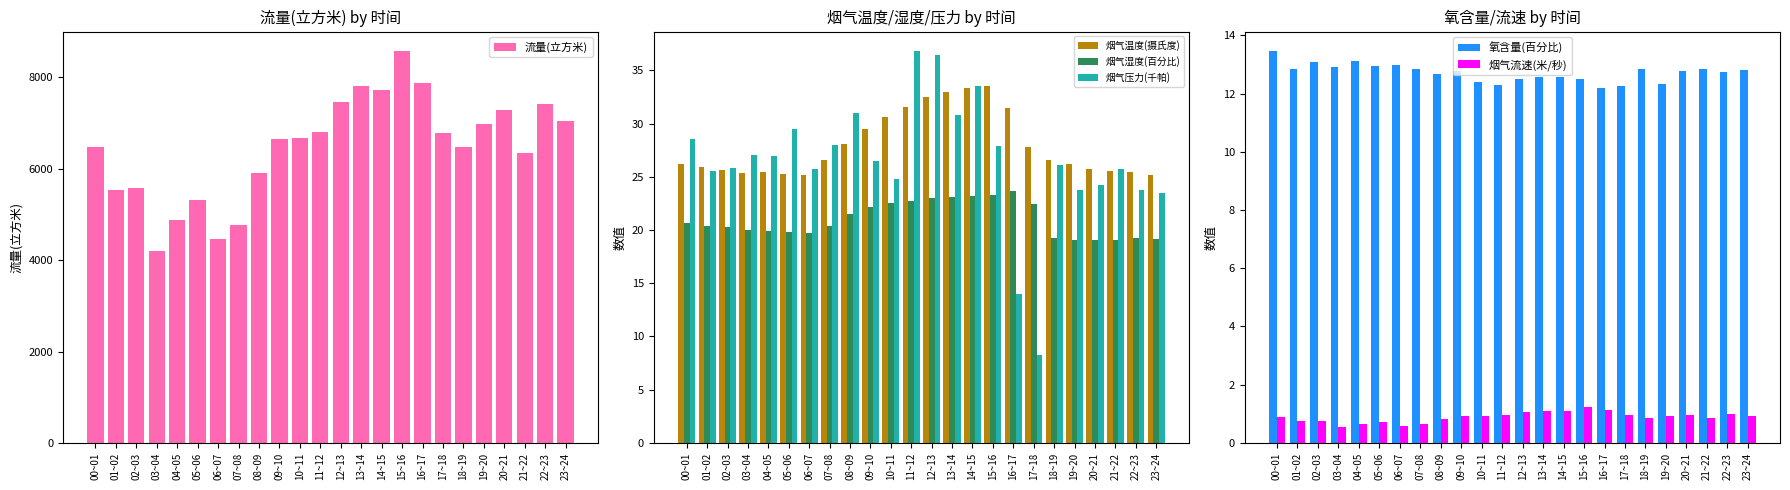

Rank the categories by 烟气温度(摄氏度) value from lowest to highest.

06~07, 23~24, 05~06, 03~04, 04~05, 22~23, 21~22, 02~03, 20~21, 01~02, 19~20, 00~01, 07~08, 18~19, 17~18, 08~09, 09~10, 10~11, 16~17, 11~12, 12~13, 13~14, 14~15, 15~16